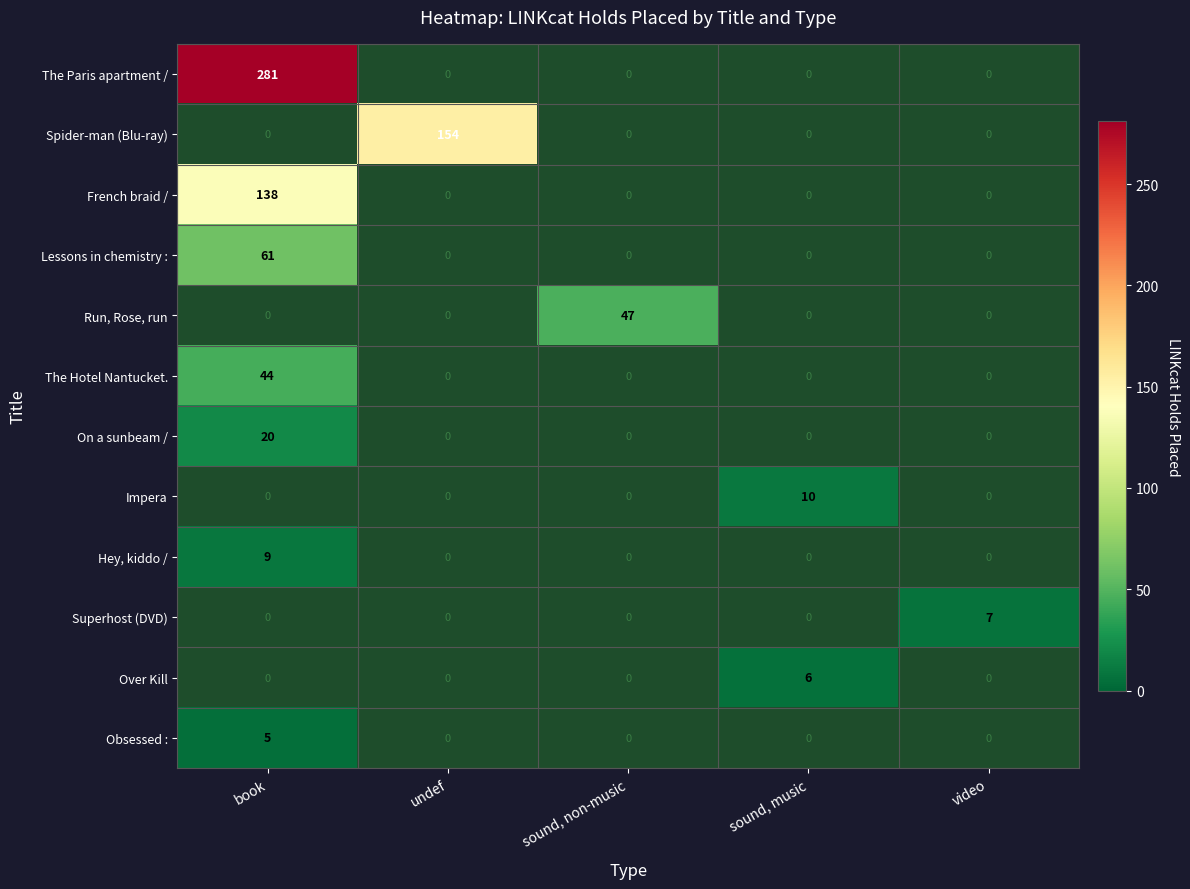

The Impera series shows 10 at sound, music. True or false?

True